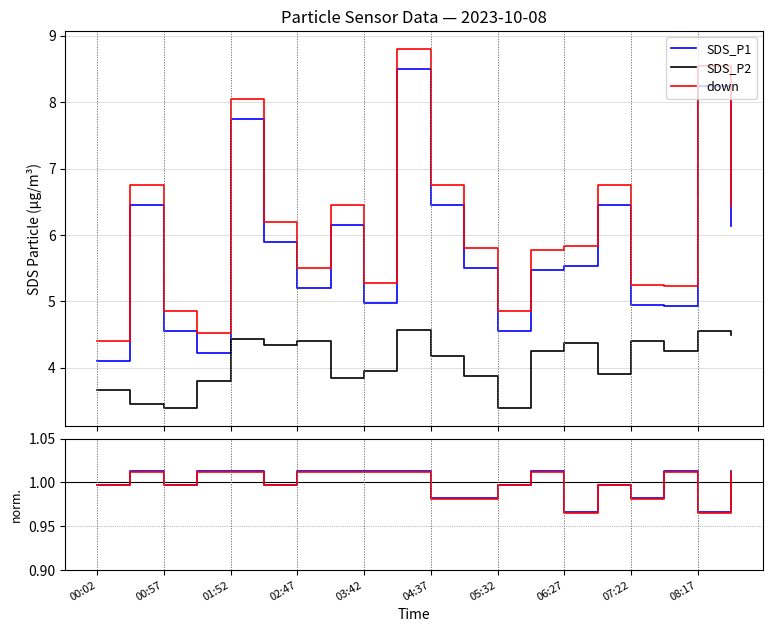

Where is SDS_P1 nearest to the value 6?

02:20